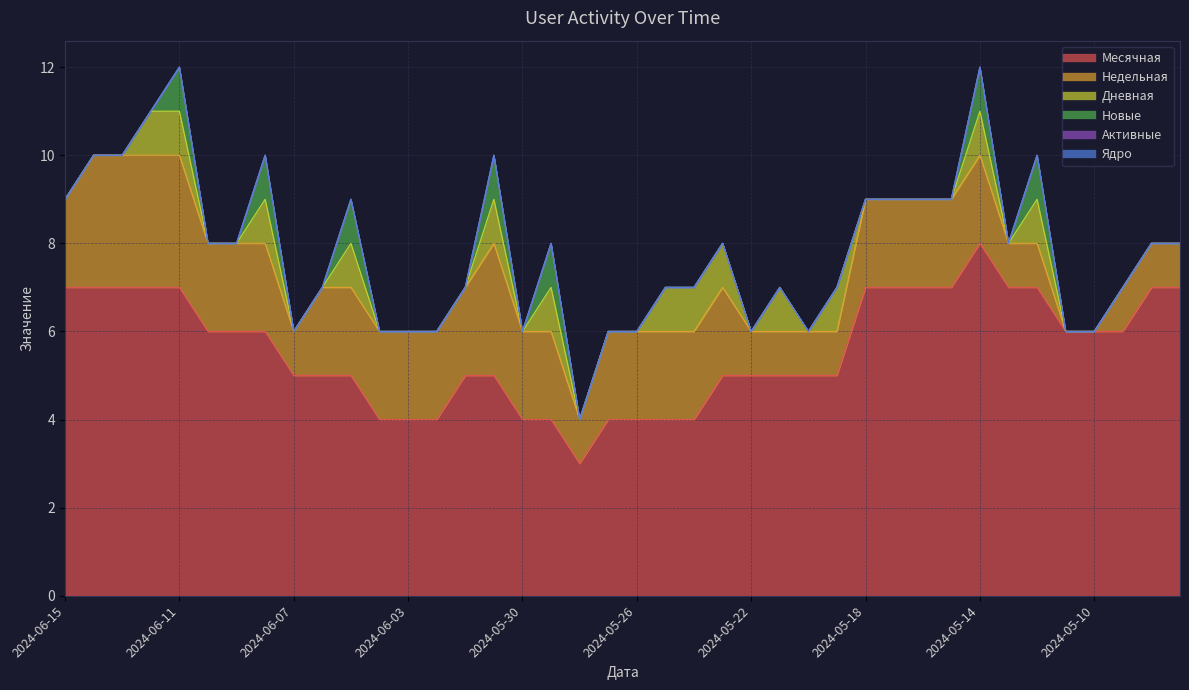

Does the chart display data point markers on the line(s)?

No